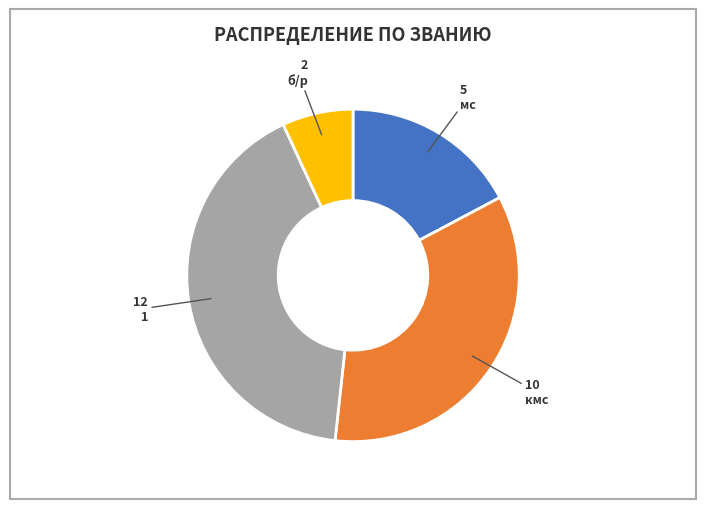

Is there any slice that represents more than half of the pie?

No